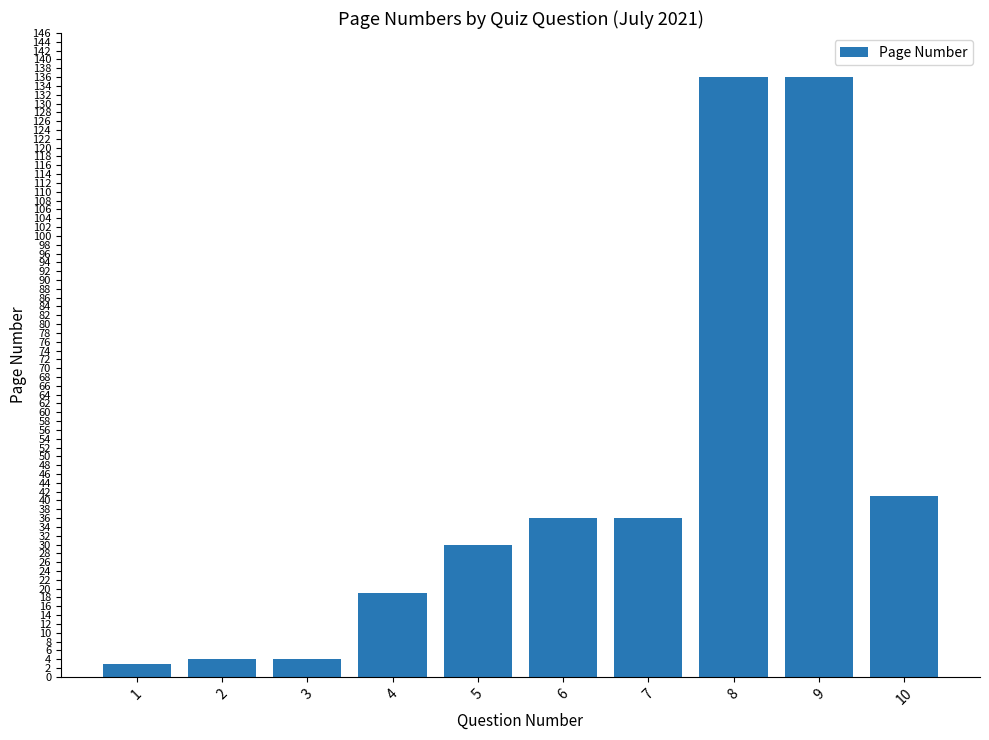

What is the maximum value shown in the chart?

136